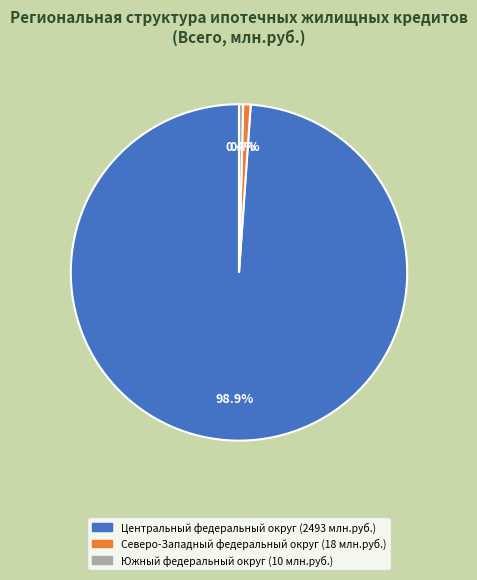

What is the largest slice in the pie chart?

Центральный федеральный округ